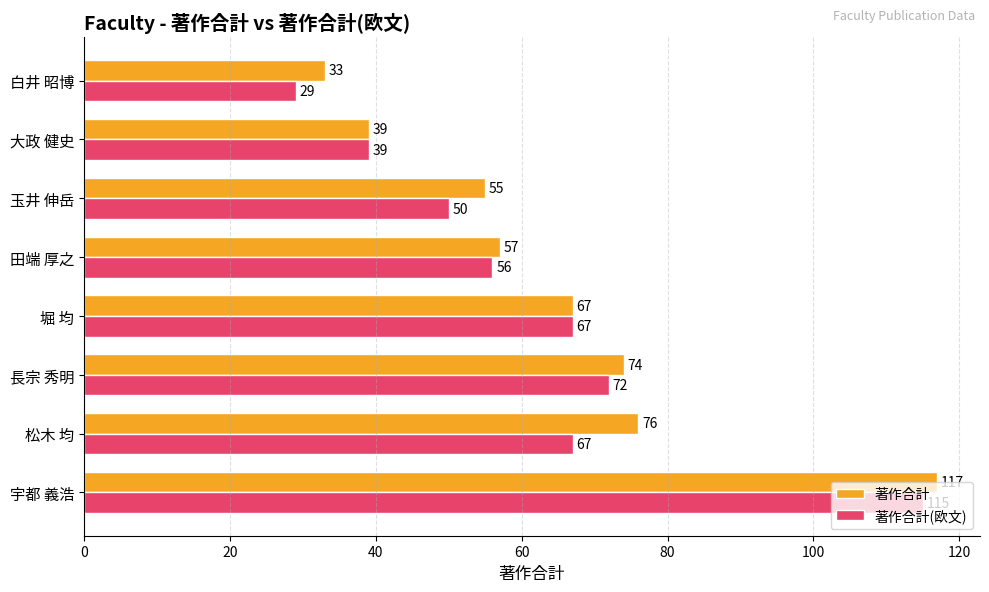

Read the 著作合計 value at 白井 昭博, to the nearest 10.

30